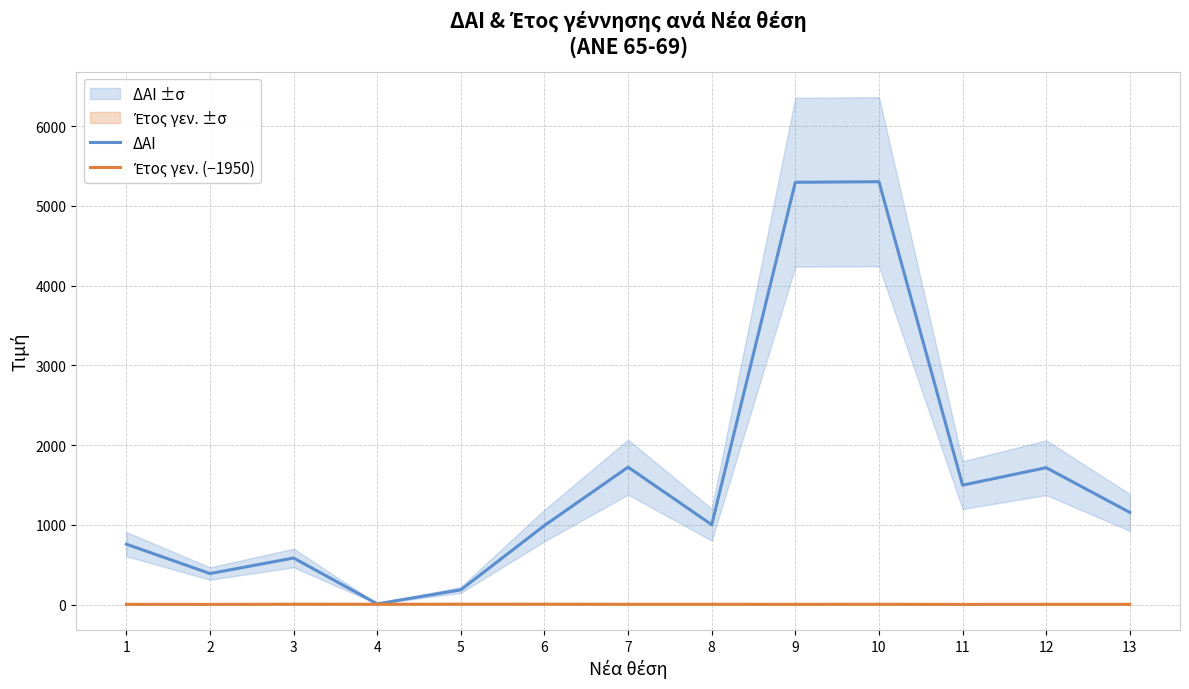

Reading left to right, list all the values displayed in this chart.

ΔΑΙ: 1=758	2=389	3=584	4=9	5=185	6=992	7=1724	8=1002	9=5297	10=5304	11=1498	12=1717	13=1156
Έτος γεν. (−1950): 1=3	2=2	3=5	4=4	5=5	6=5	7=4	8=4	9=3	10=4	11=2	12=3	13=3